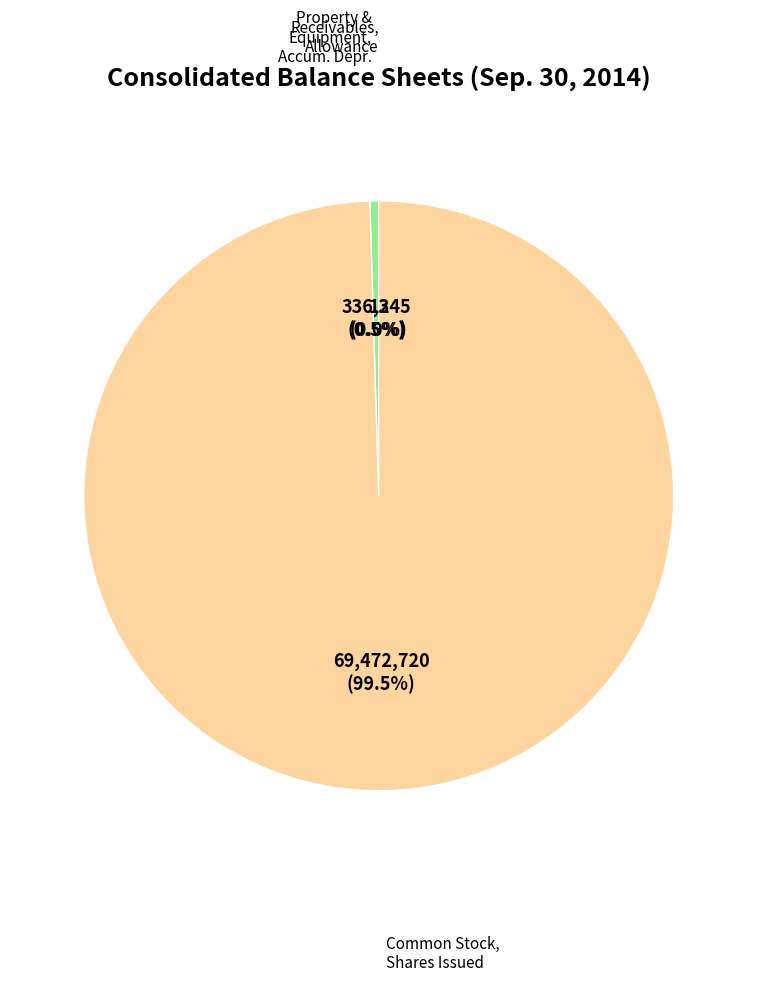

Does any single category account for the majority?

Yes